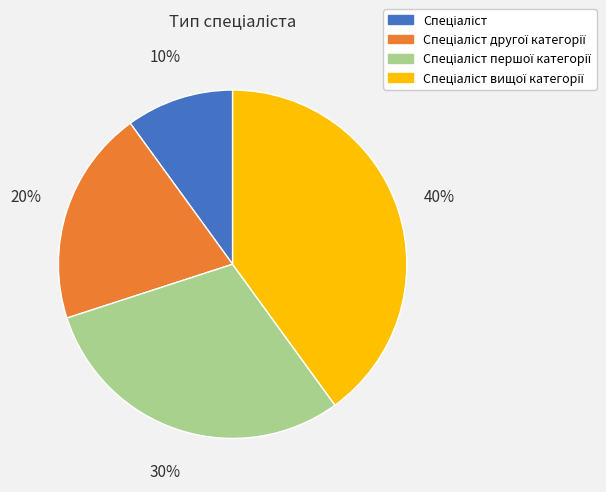

To the nearest percent, what is the average slice percentage?

25%